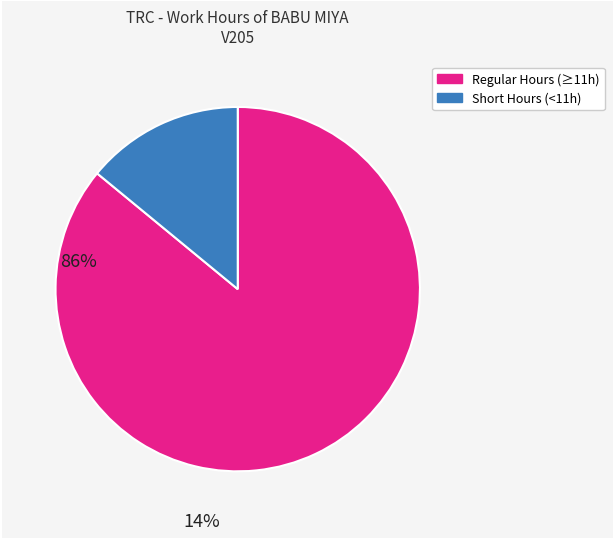

What is the ratio of the value at Regular Hours (≥11h) to the value at Short Hours (<11h)?

6.1